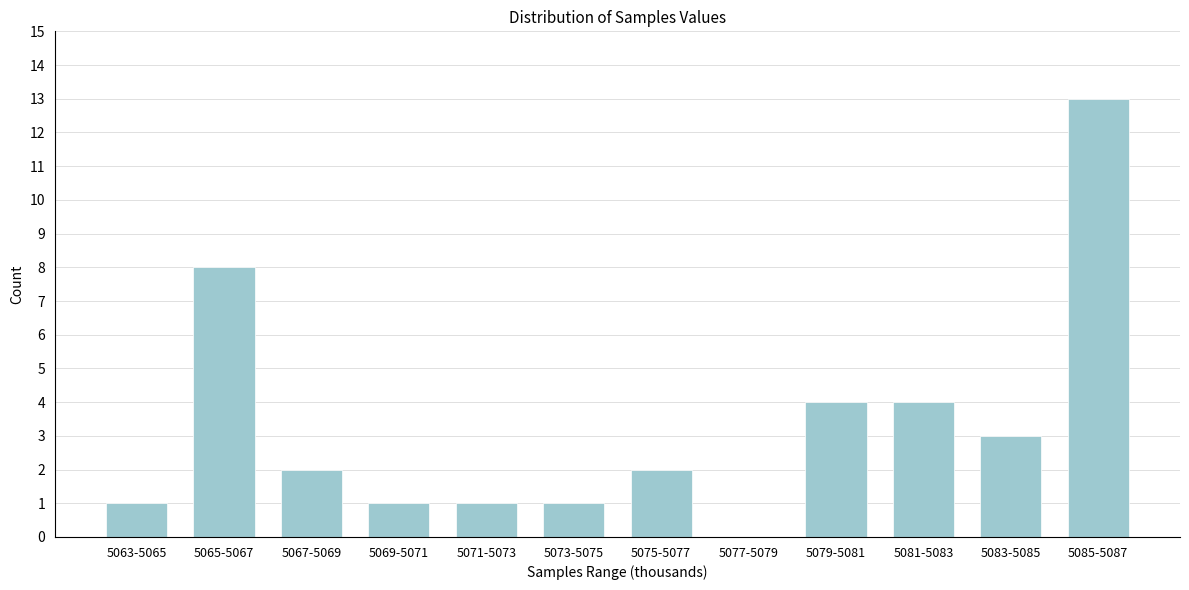

Reading left to right, transcribe all the data shown in this chart.

5063-5065=1	5065-5067=8	5067-5069=2	5069-5071=1	5071-5073=1	5073-5075=1	5075-5077=2	5077-5079=0	5079-5081=4	5081-5083=4	5083-5085=3	5085-5087=13